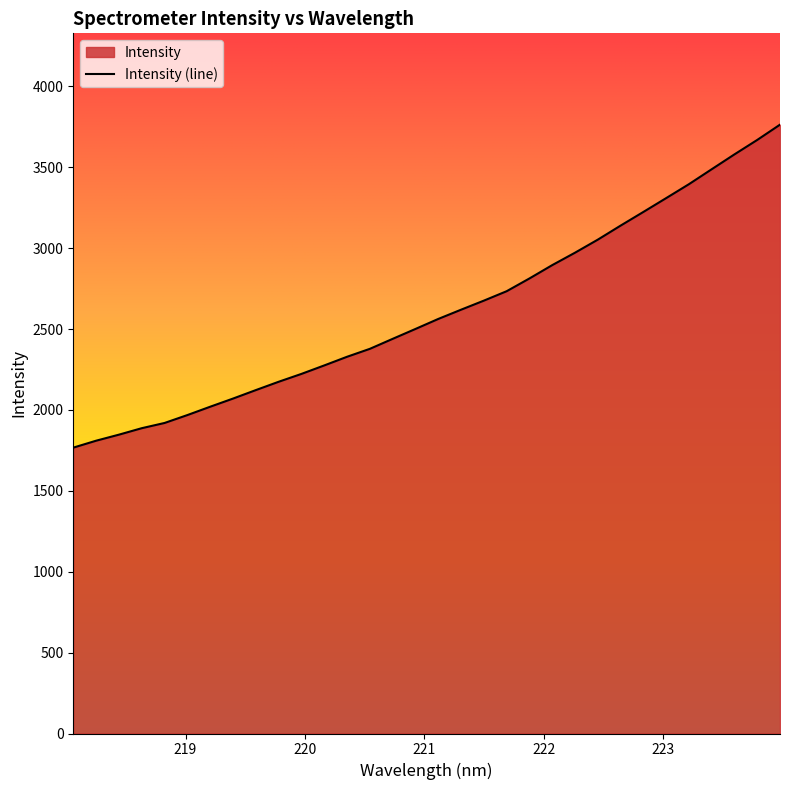

Between 218.442 and 219.7801, which is larger?

219.7801